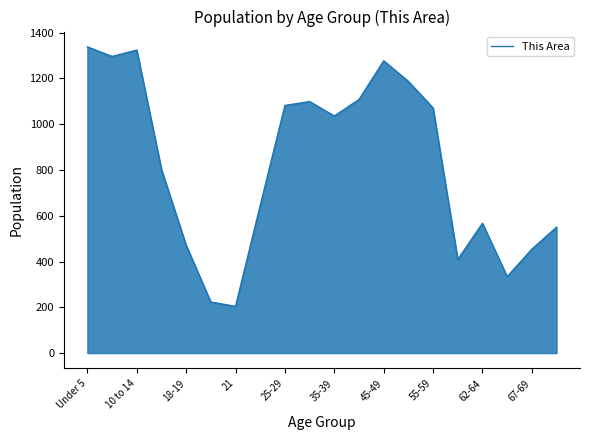

What is the minimum value shown in the chart?

204